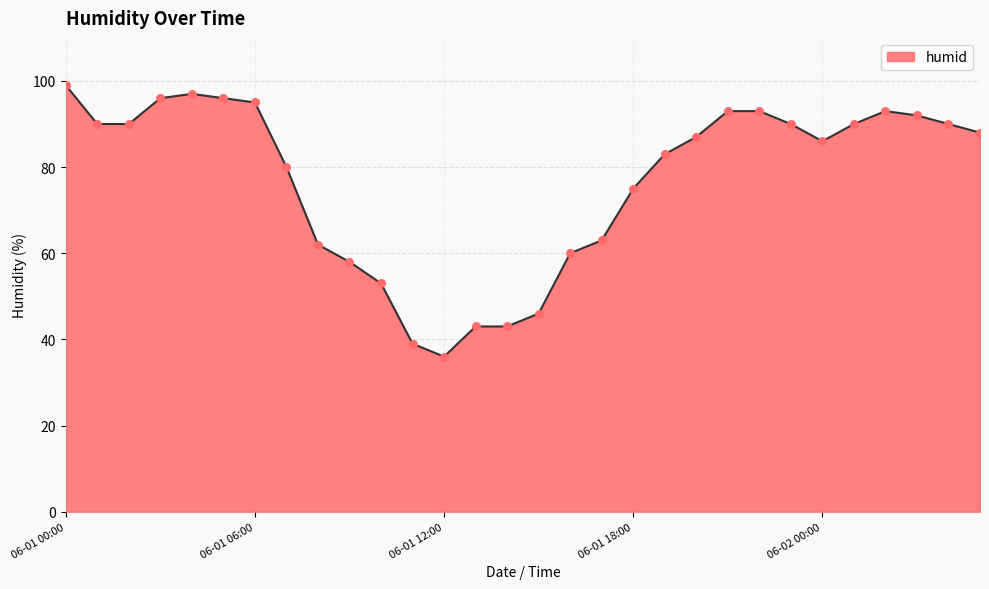

What is the greatest value displayed?

99